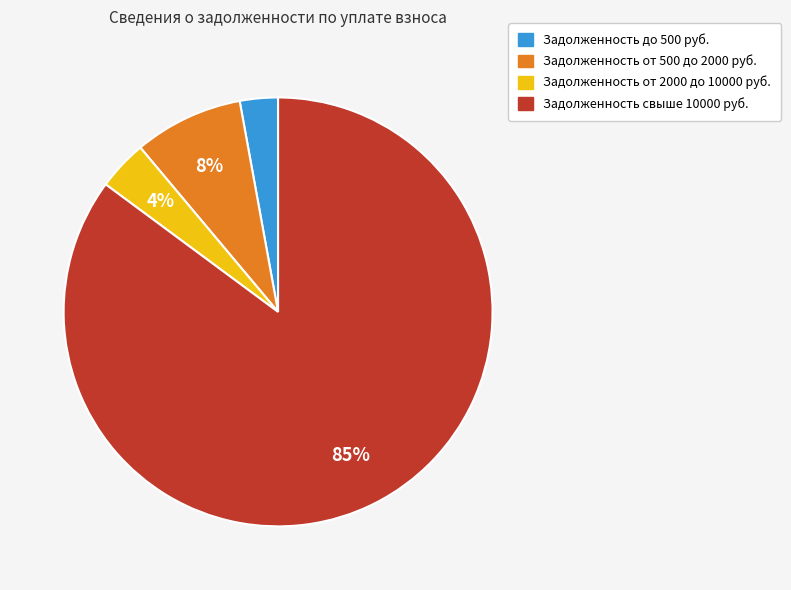

To the nearest percent, what is the average slice percentage?

25%